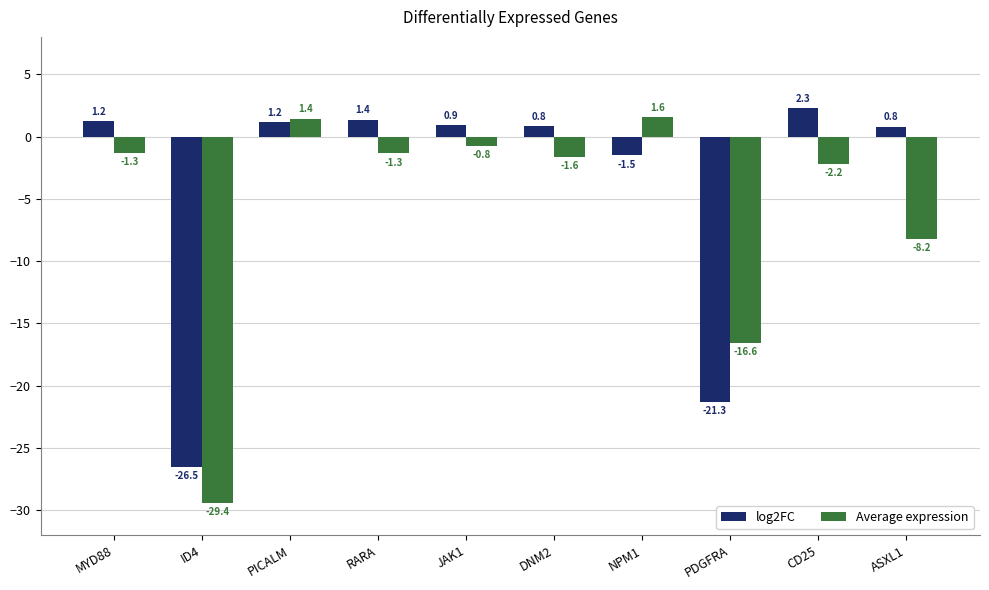

What position from the right is ID4?

9